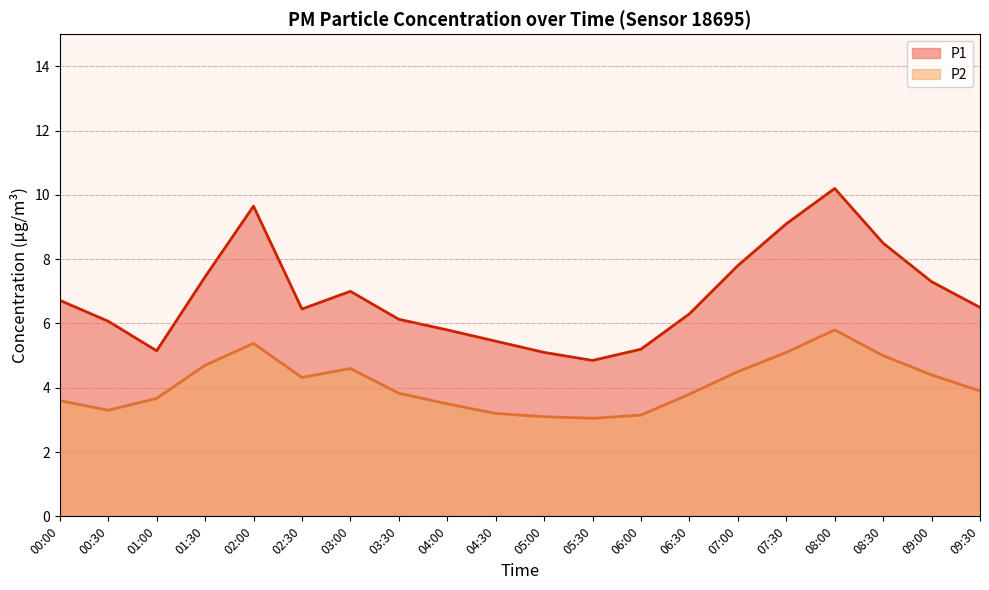

What is the sum of the P2 values at 01:30 and 04:30?

7.9